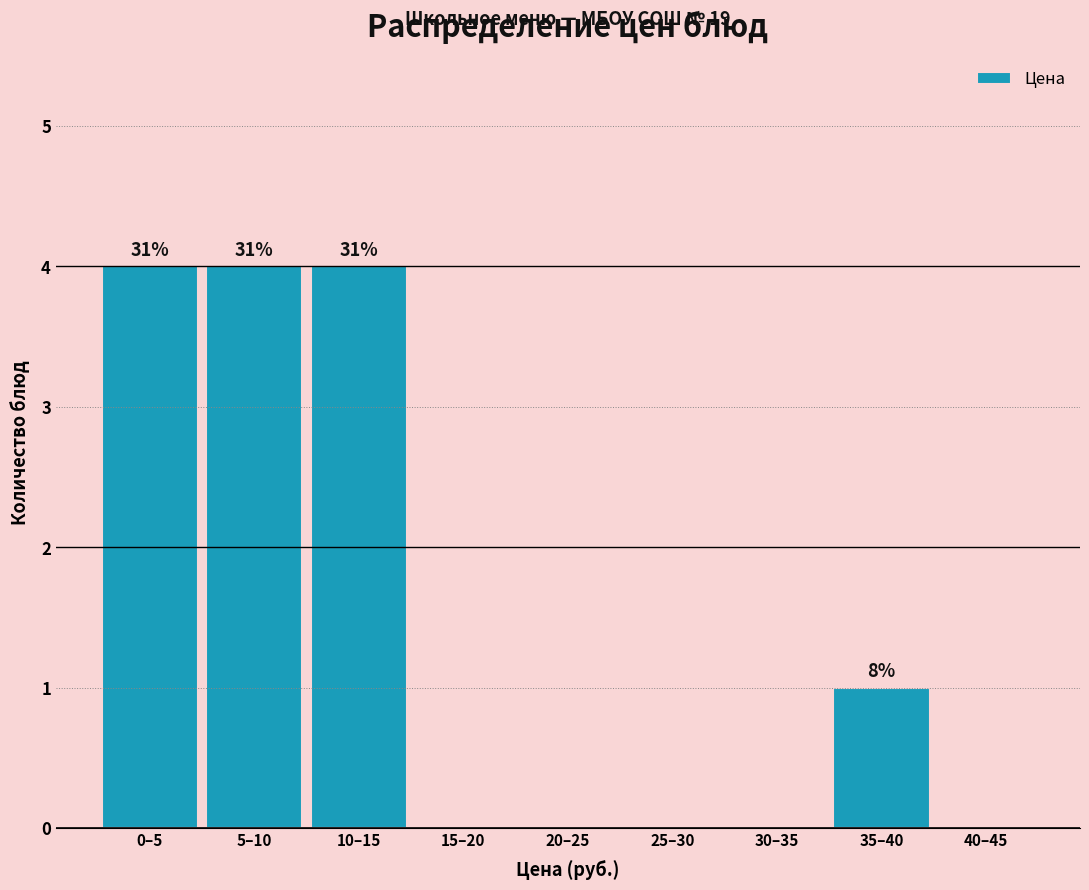

Reading left to right, list all the values displayed in this chart.

0–5=4	5–10=4	10–15=4	15–20=0	20–25=0	25–30=0	30–35=0	35–40=1	40–45=0